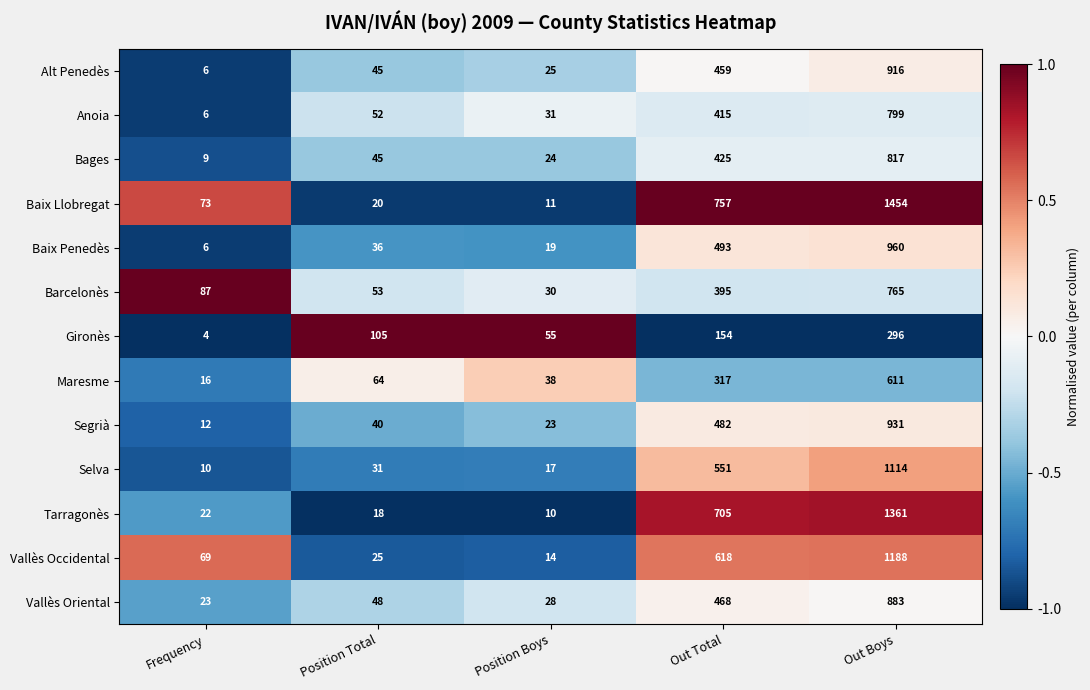

List the series in order of their peak value, highest first.

Baix Llobregat, Tarragonès, Vallès Occidental, Selva, Baix Penedès, Segrià, Alt Penedès, Vallès Oriental, Bages, Anoia, Barcelonès, Maresme, Gironès